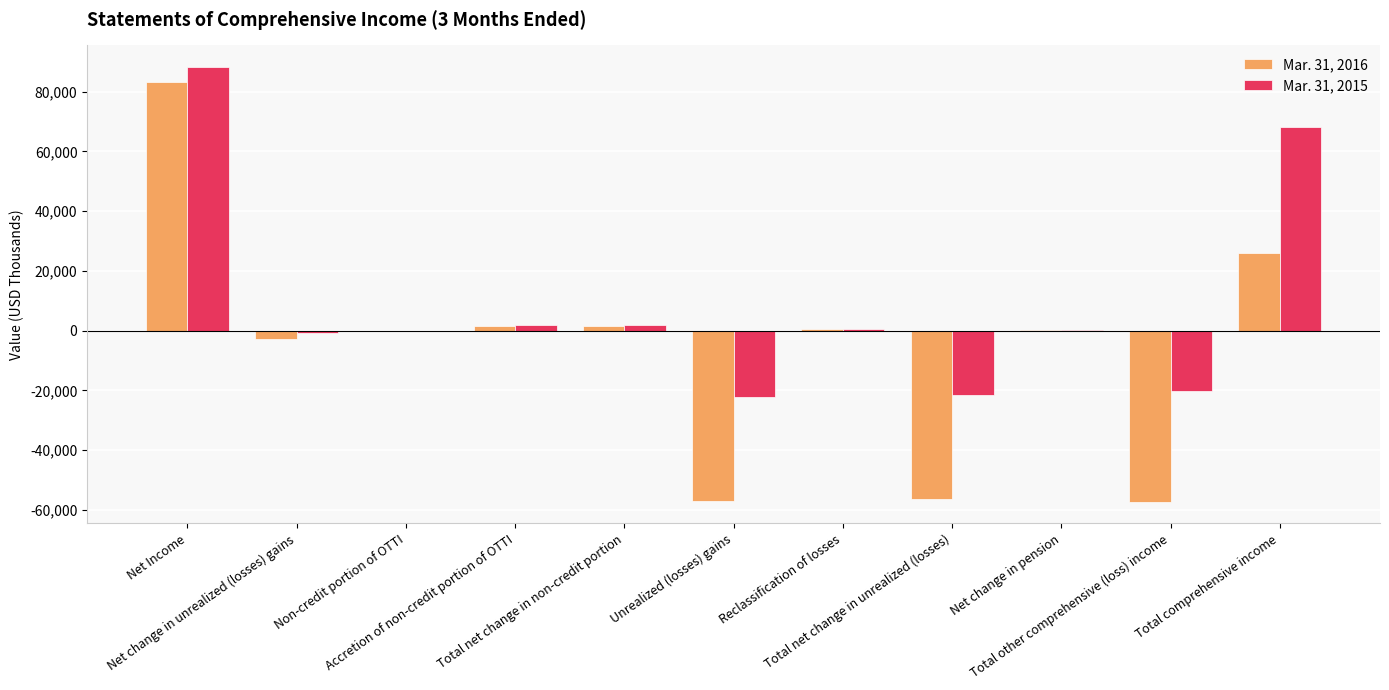

The Mar. 31, 2015 series shows 57474 at Non-credit portion of OTTI. True or false?

False